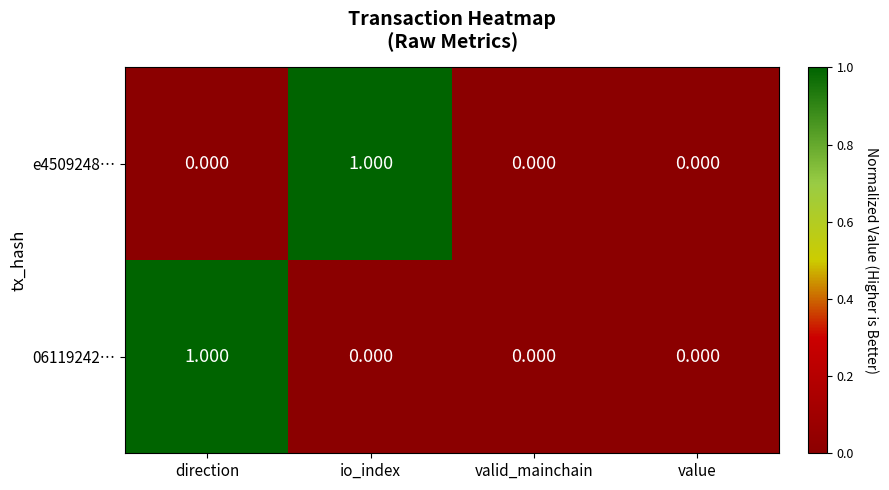

Is the value of 06119242… at io_index greater than the value of e4509248… at io_index?

No